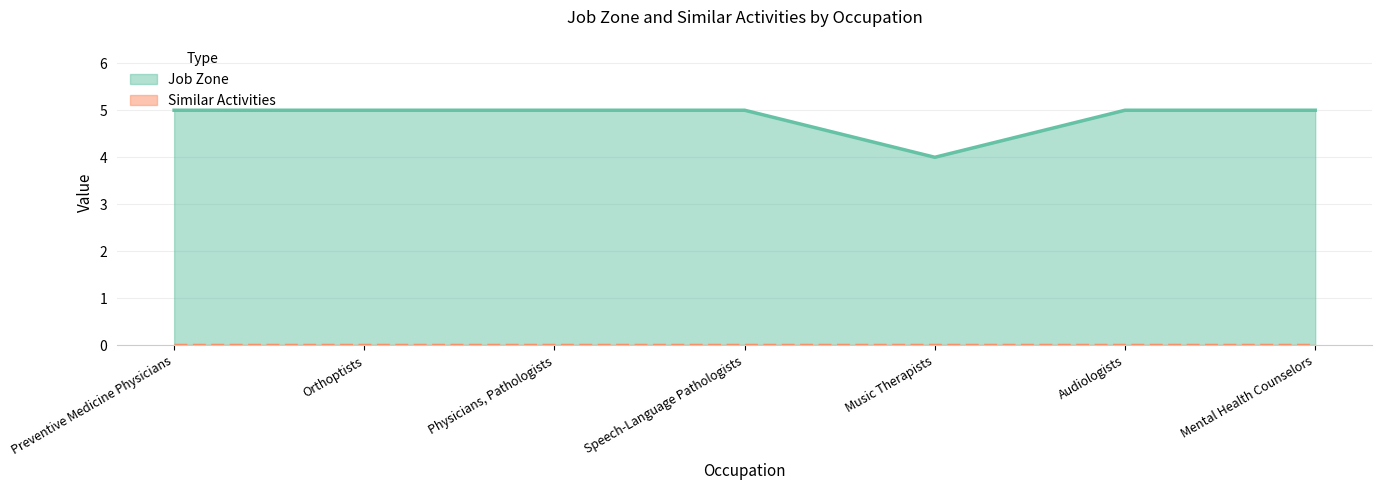

What position from the right is Speech-Language Pathologists?

4